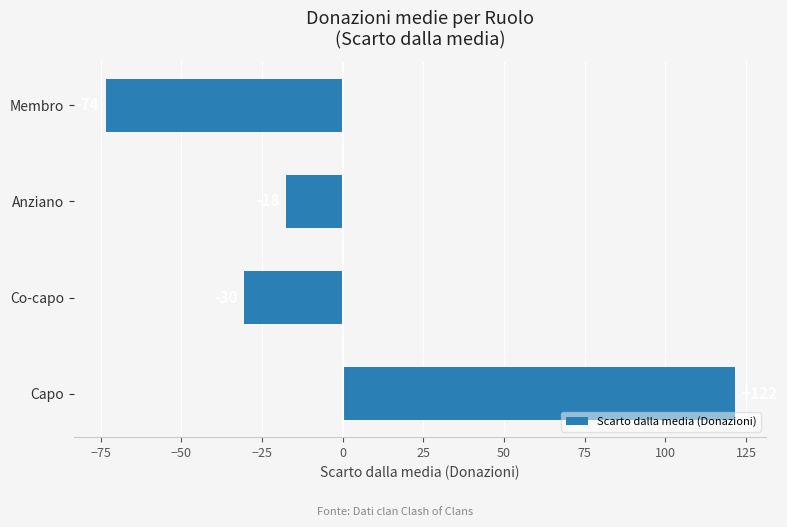

How many bars are there in total?

4